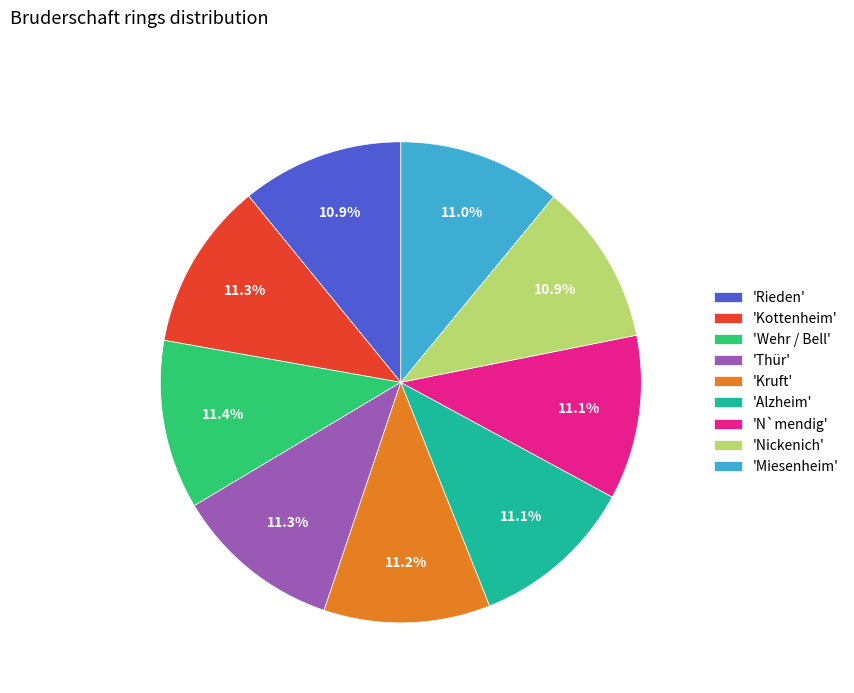

What is the ratio of the value at 'Wehr / Bell' to the value at 'Thür'?

1.0